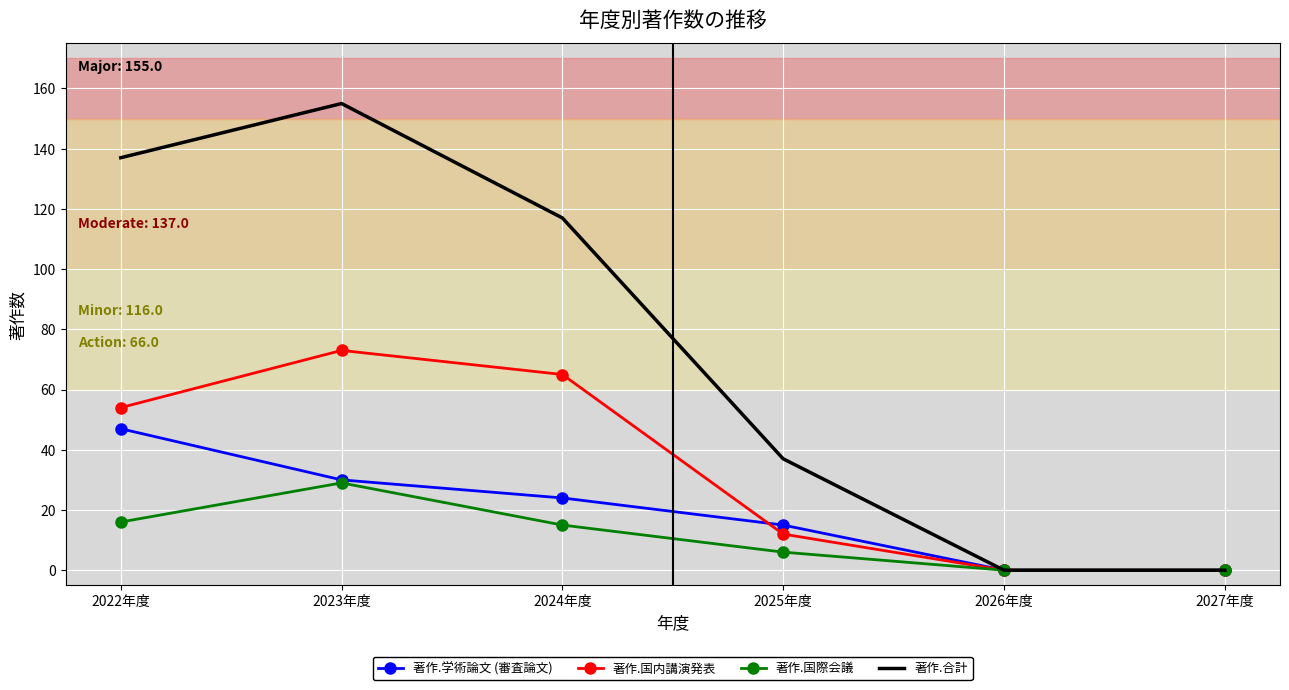

True or false: 著作.国内講演発表 has a value of 29 at 2024年度.

False